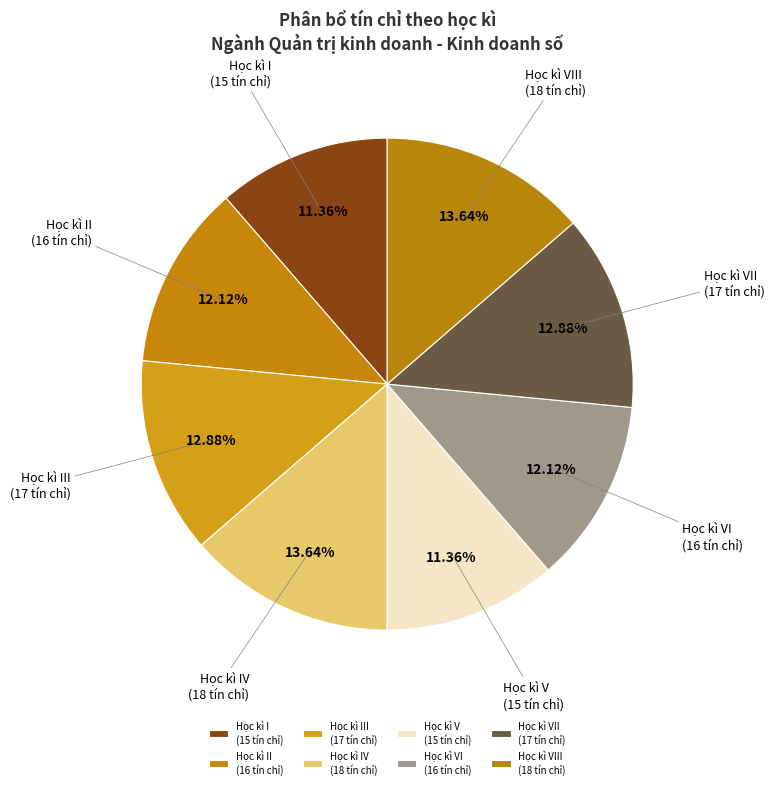

How many slices are in this pie chart?

8